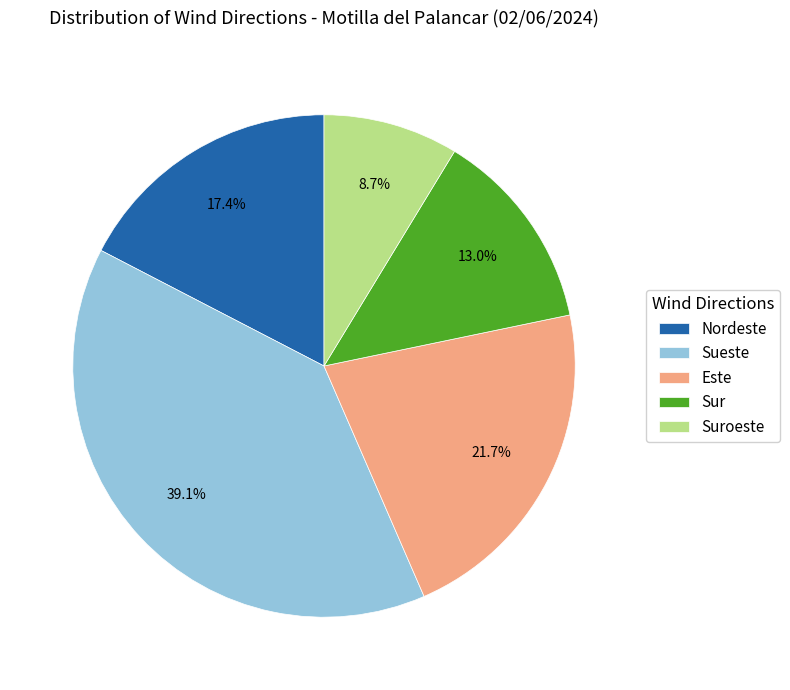

What percentage is the Sueste slice, to the nearest percent?

39%